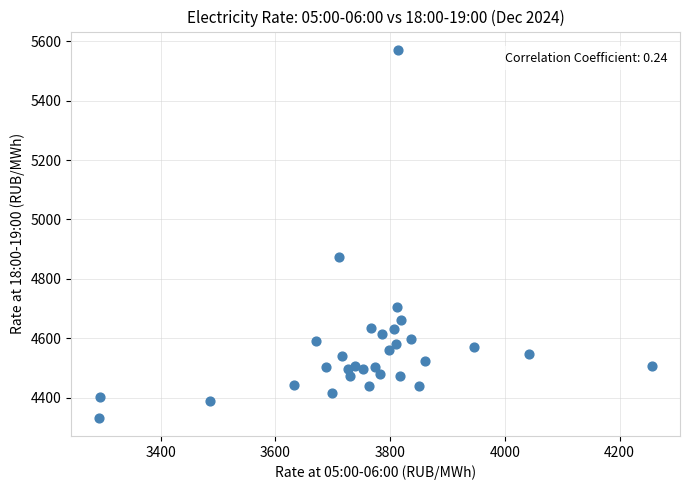

What is the range of Y values (max minus min)?

1238.3